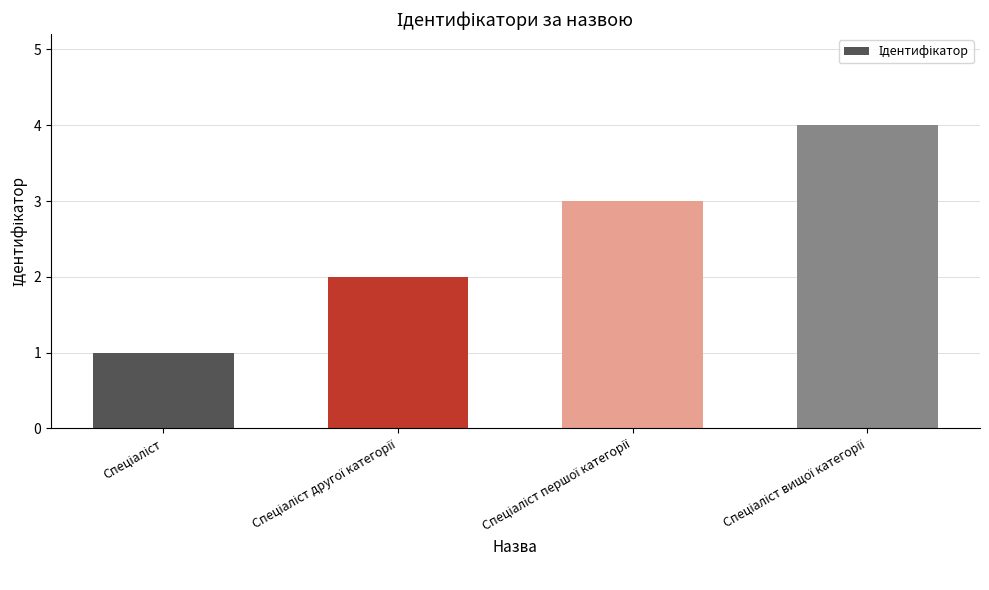

What is the greatest value displayed?

4